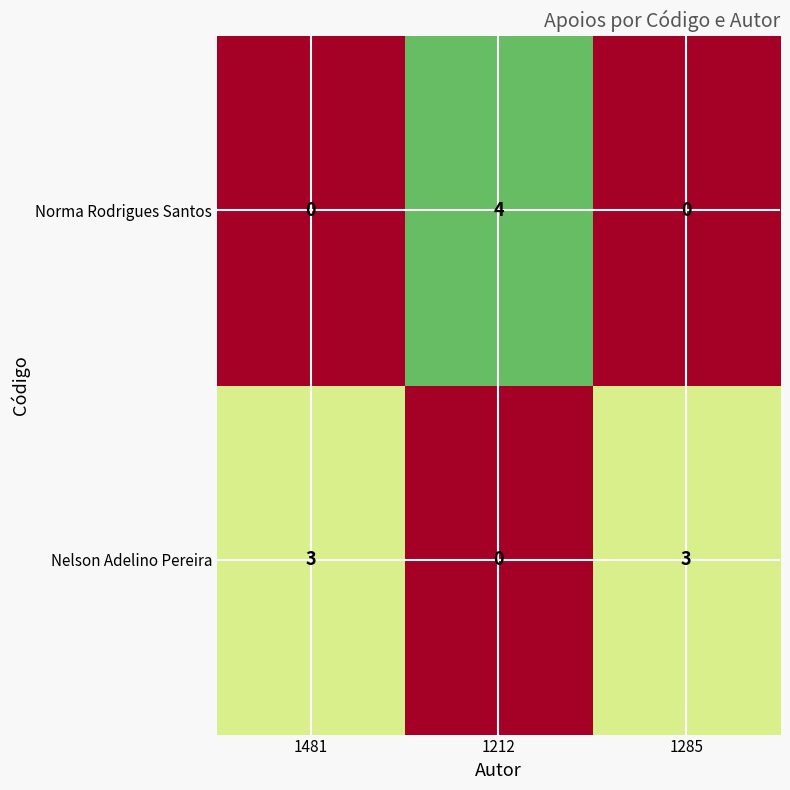

How many data points in Norma Rodrigues Santos are above 0?

1